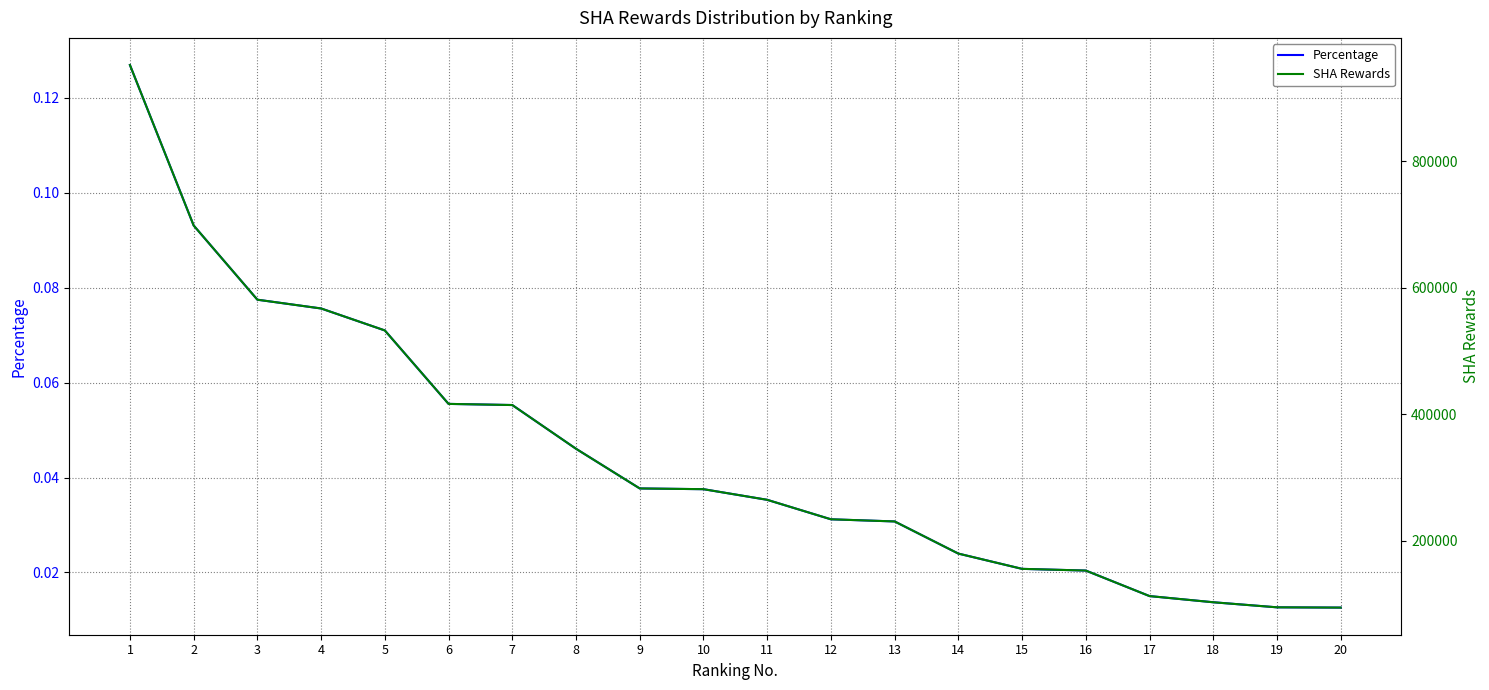

Between 13 and 17, which series saw the biggest shift?

SHA Rewards